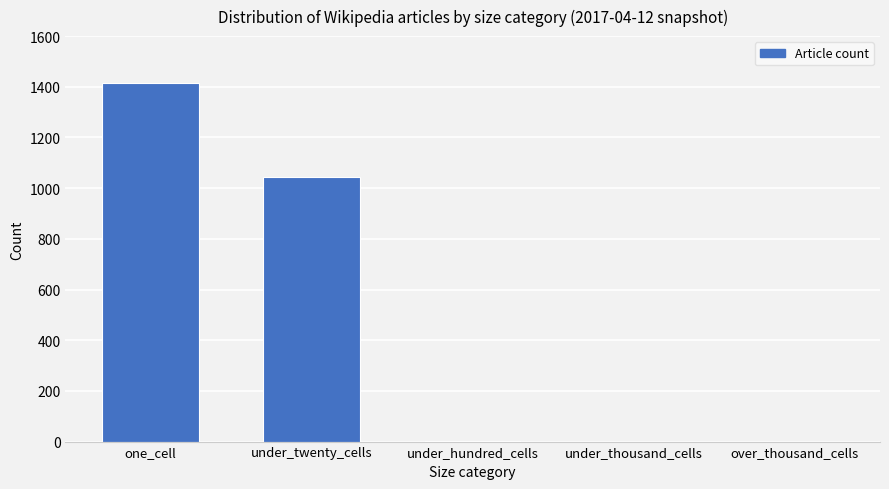

Which category has the highest value across all series?

one_cell